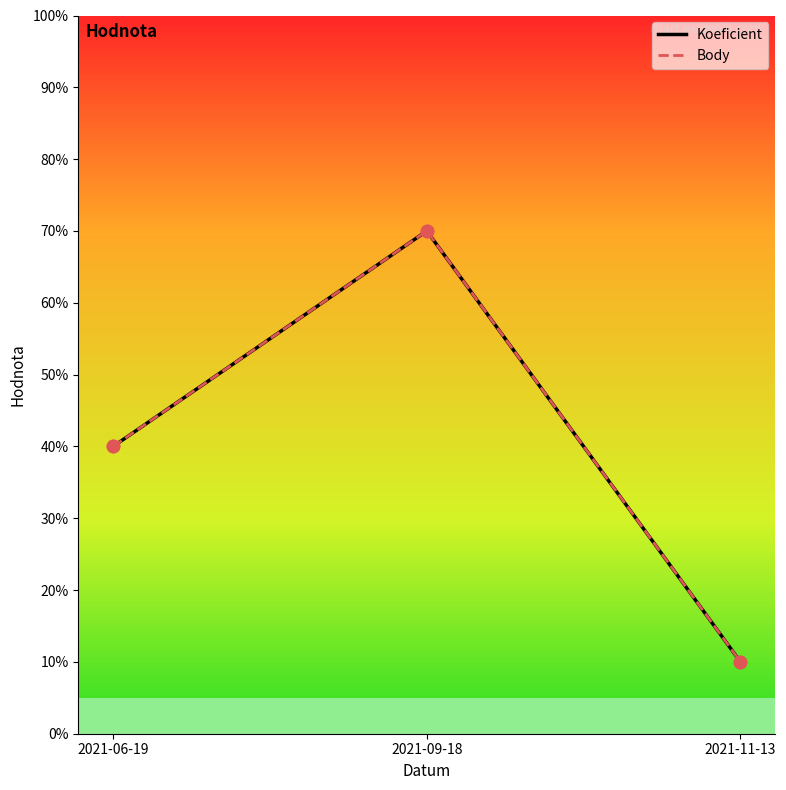

At which category is the sum across all series the highest?

2021-09-18